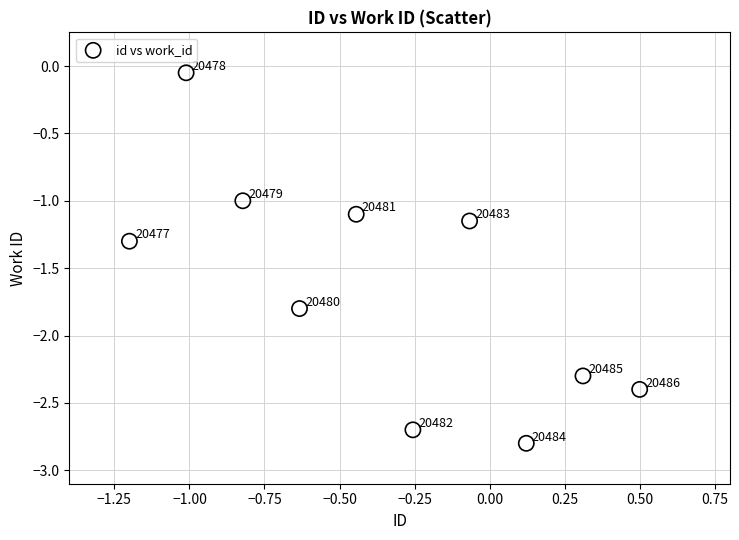

What is the range of X values (max minus min)?

1.7